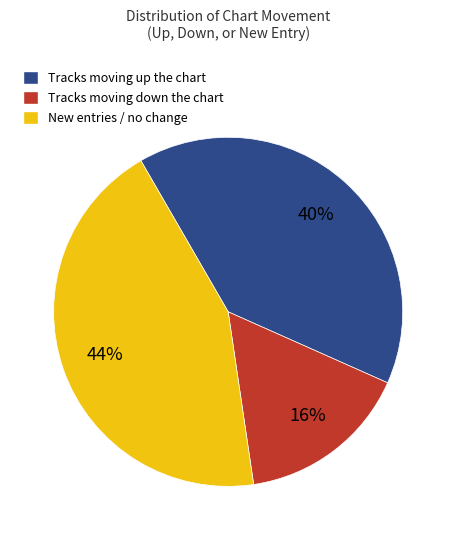

To the nearest percent, what is the average slice percentage?

33%